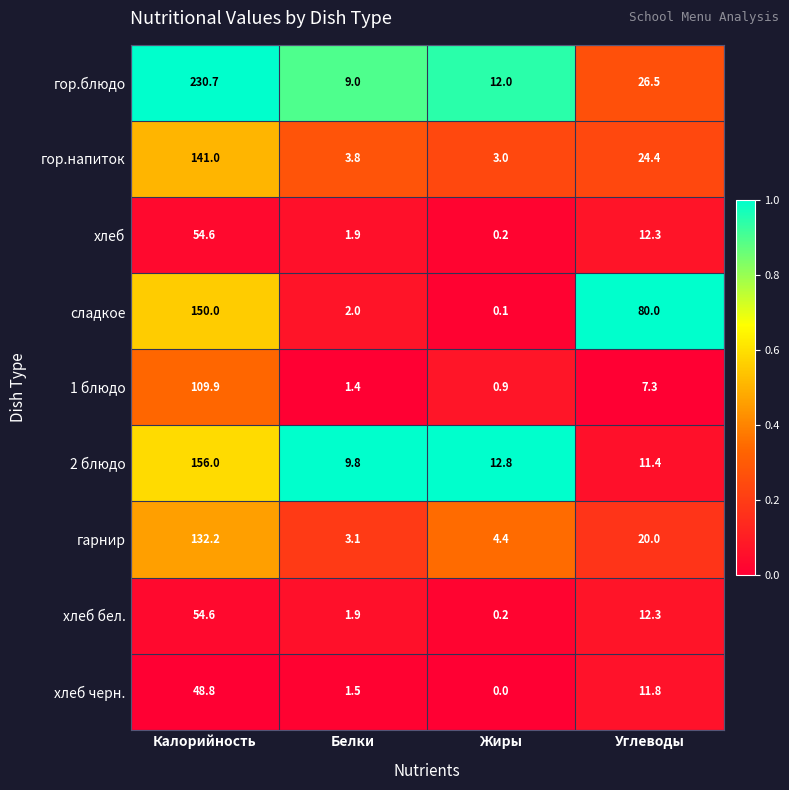

Between Белки and Углеводы, which series saw the biggest shift?

сладкое